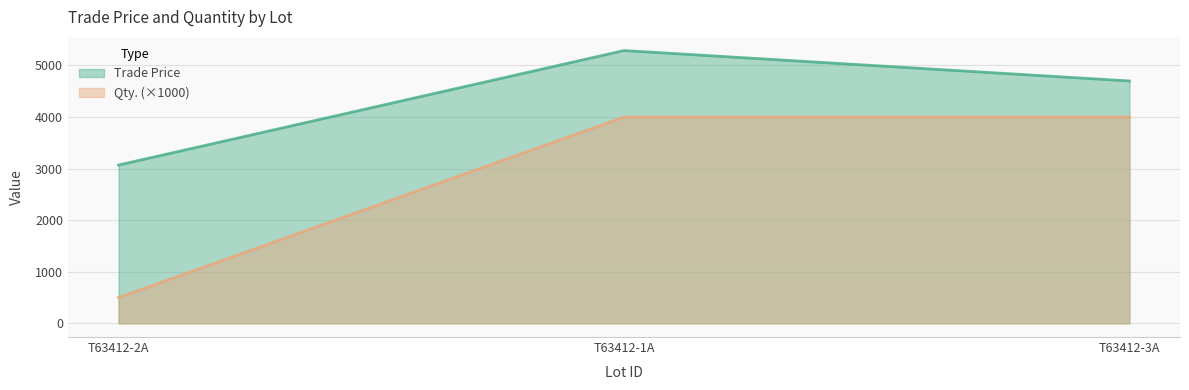

Which has a higher value, T63412-3A or T63412-1A?

T63412-1A